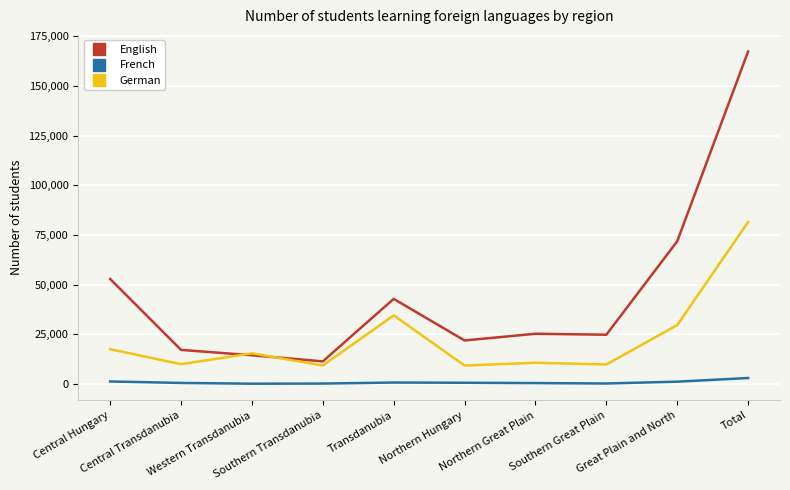

The value of English at Total is 247673. True or false?

False